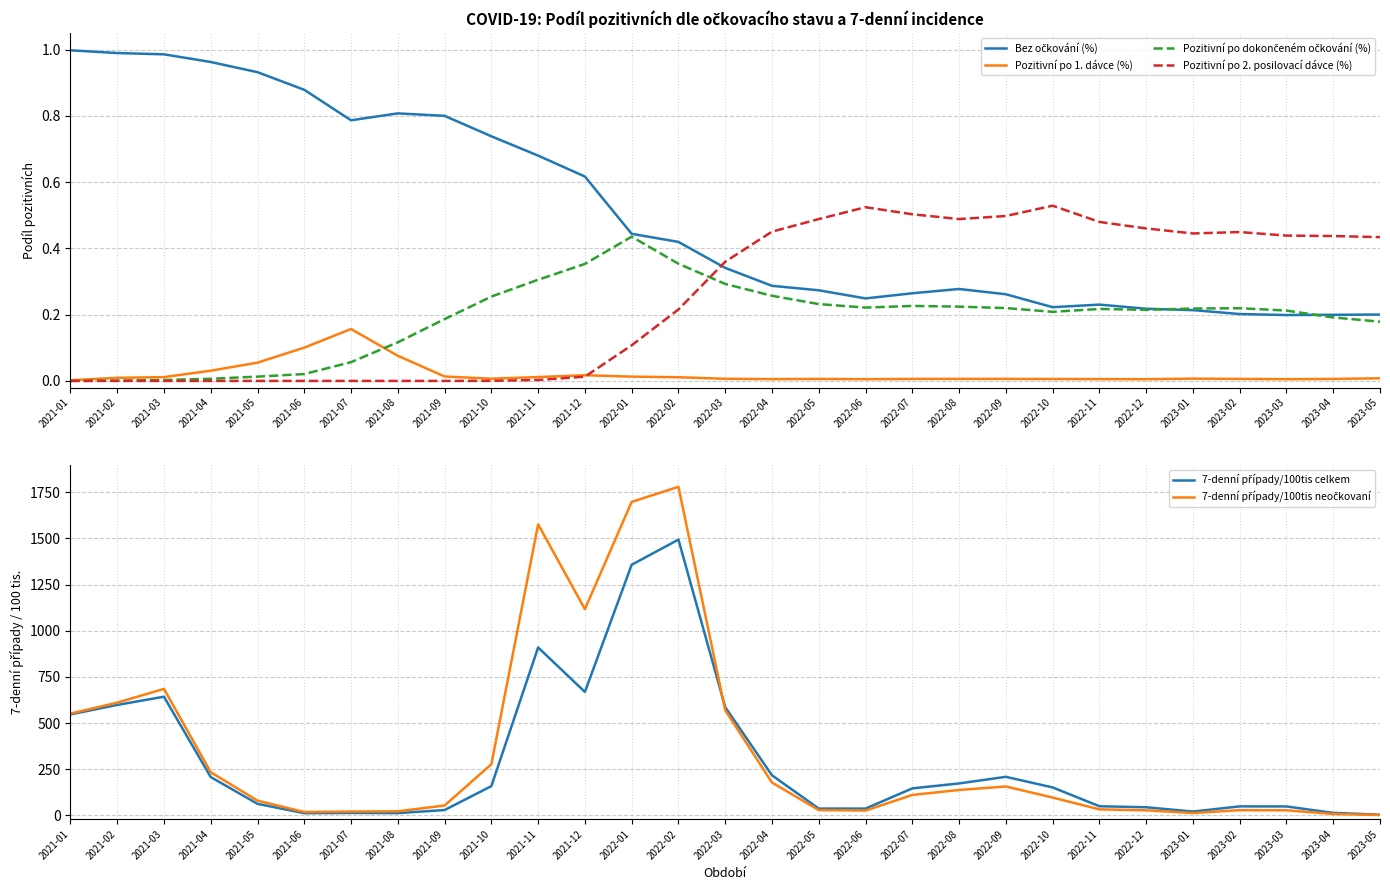

Which series changed the most between 2021-07 and 2022-09?

7-denní případy/100tis celkem